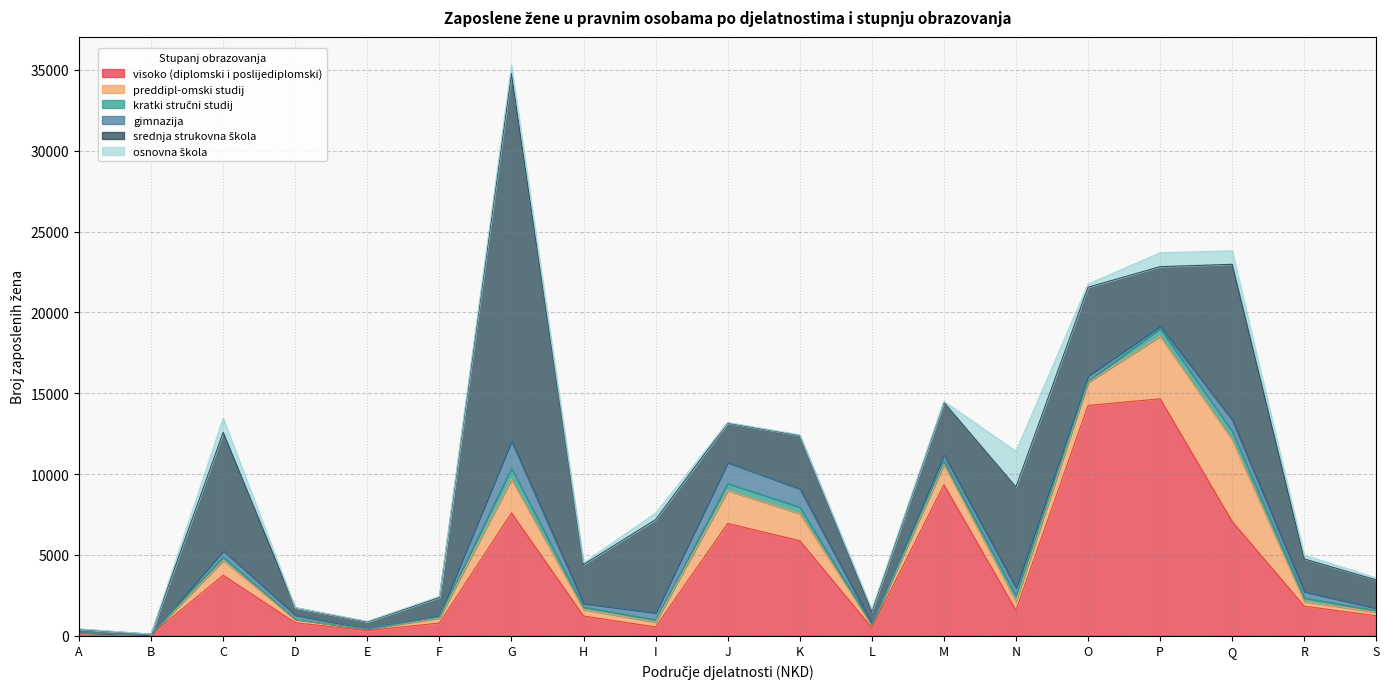

True or false: srednja strukovna škola has a value of 413 at E.

True